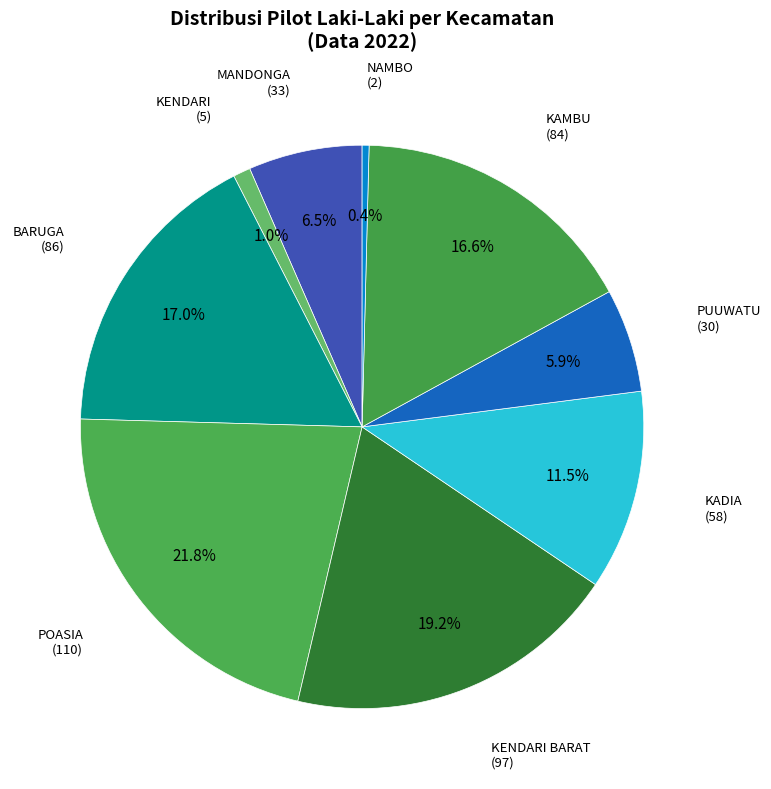

Does any single category account for the majority?

No